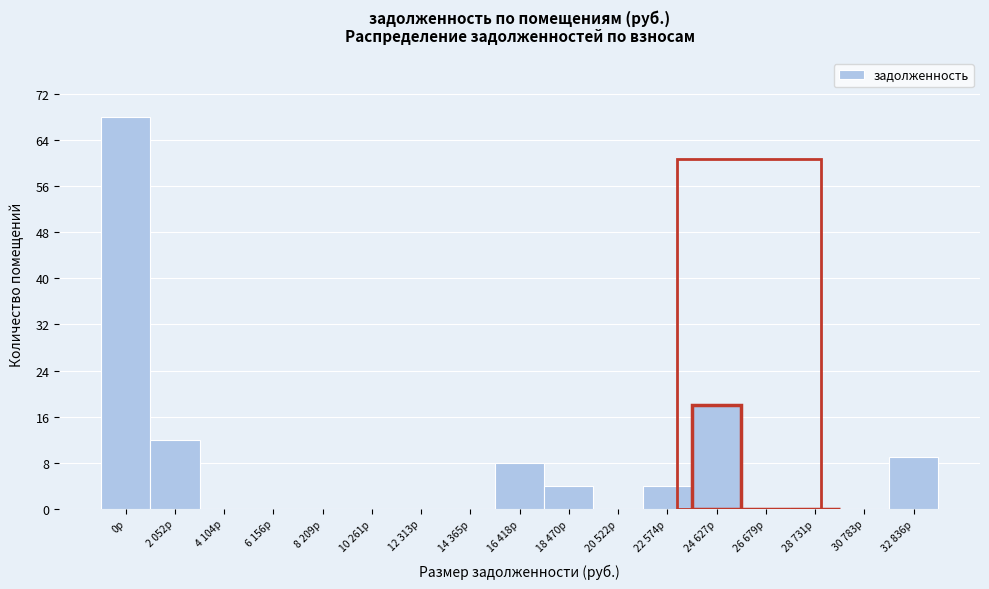

Reading left to right, extract all data points from this chart.

0р=68	2 052р=12	4 104р=0	6 156р=0	8 209р=0	10 261р=0	12 313р=0	14 365р=0	16 418р=8	18 470р=4	20 522р=0	22 574р=4	24 627р=18	26 679р=0	28 731р=0	30 783р=0	32 836р=9